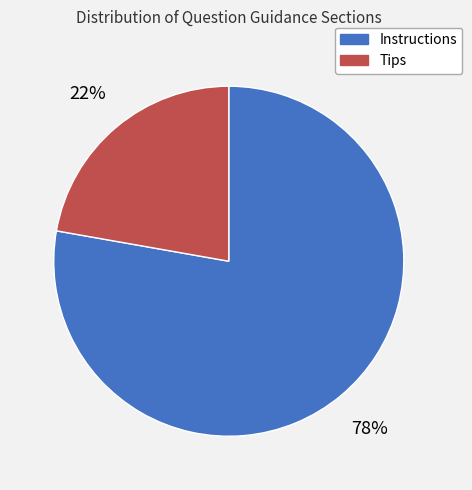

Does any single category account for the majority?

Yes